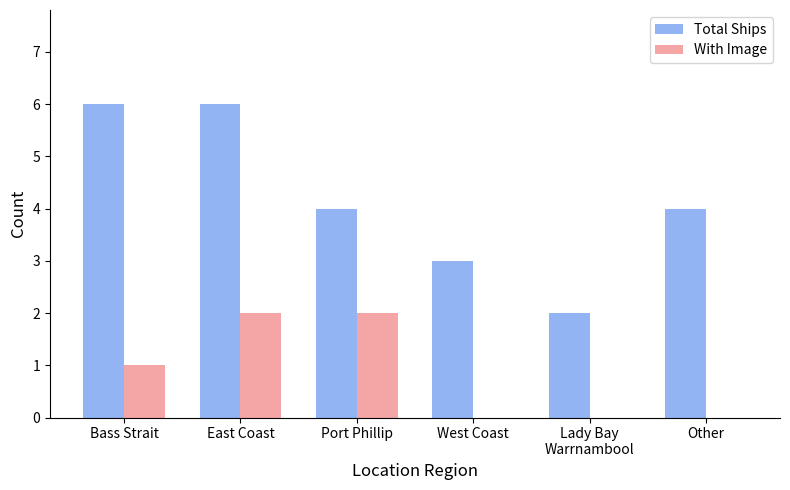

What is the maximum value for Total Ships?

6